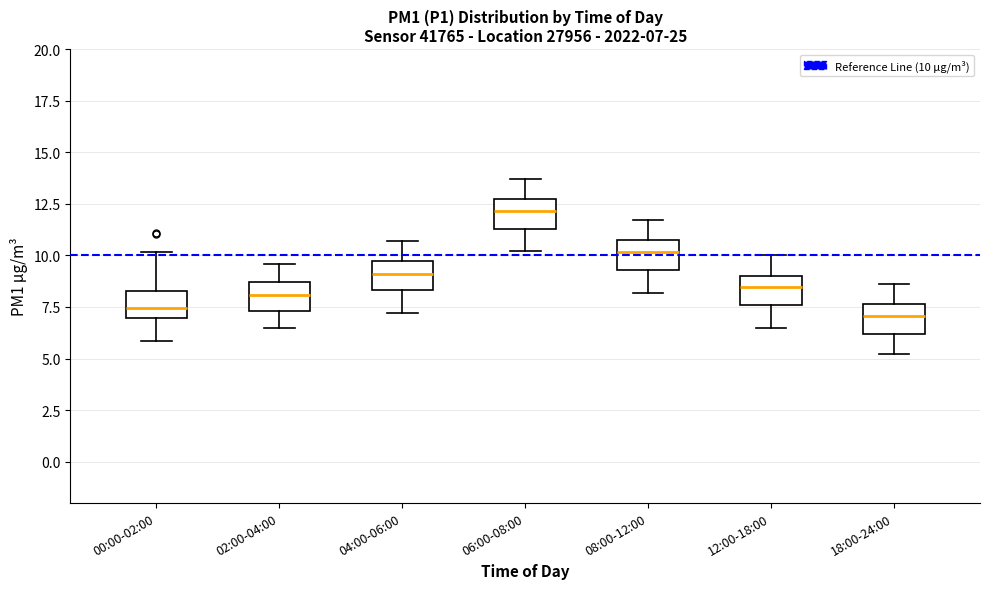

Which box has the highest median line?

06:00-08:00